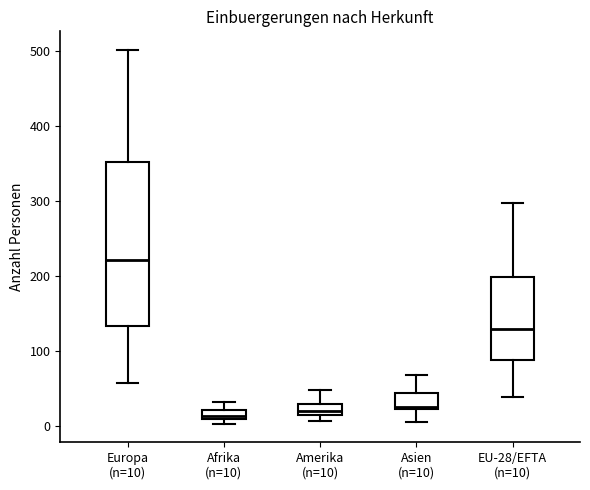

Comparing the boxes themselves (not the whiskers), which one is the tallest?

Europa (n=10)